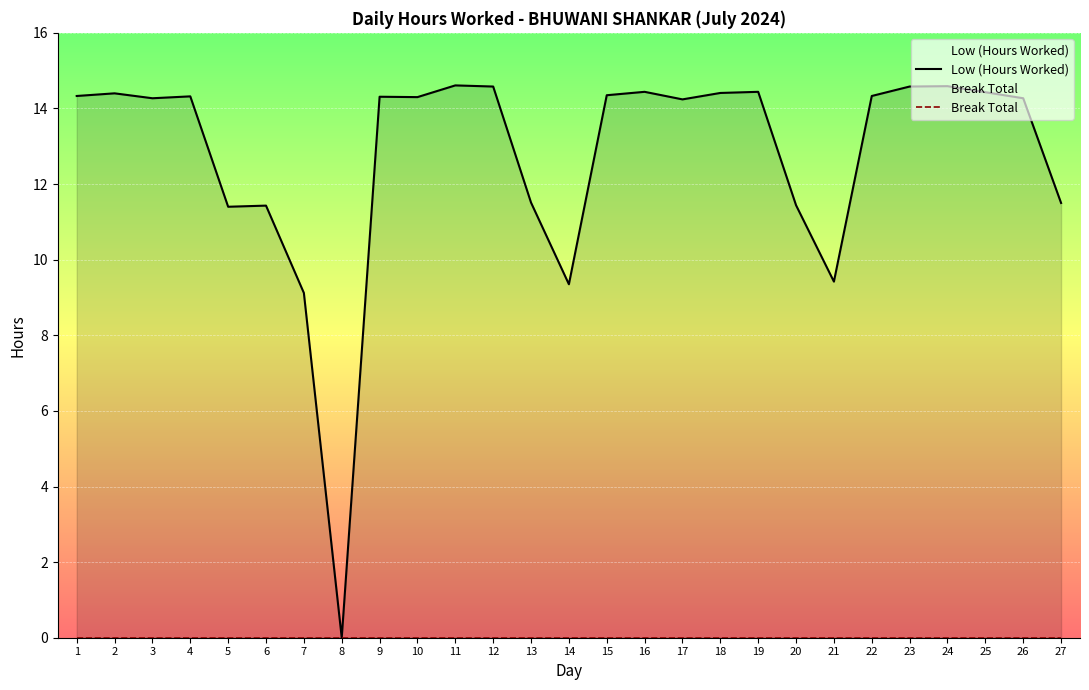

Reading left to right, transcribe all the data shown in this chart.

Low (Hours Worked): 1=14.3	2=14.4	3=14.3	4=14.3	5=11.4	6=11.4	7=9.1	8=0.0	9=14.3	10=14.3	11=14.6	12=14.6	13=11.5	14=9.3	15=14.3	16=14.4	17=14.2	18=14.4	19=14.4	20=11.4	21=9.4	22=14.3	23=14.6	24=14.6	25=14.4	26=14.3	27=11.5
Break Total: 1=0.0	2=0.0	3=0.0	4=0.0	5=0.0	6=0.0	7=0.0	8=0.0	9=0.0	10=0.0	11=0.0	12=0.0	13=0.0	14=0.0	15=0.0	16=0.0	17=0.0	18=0.0	19=0.0	20=0.0	21=0.0	22=0.0	23=0.0	24=0.0	25=0.0	26=0.0	27=0.0